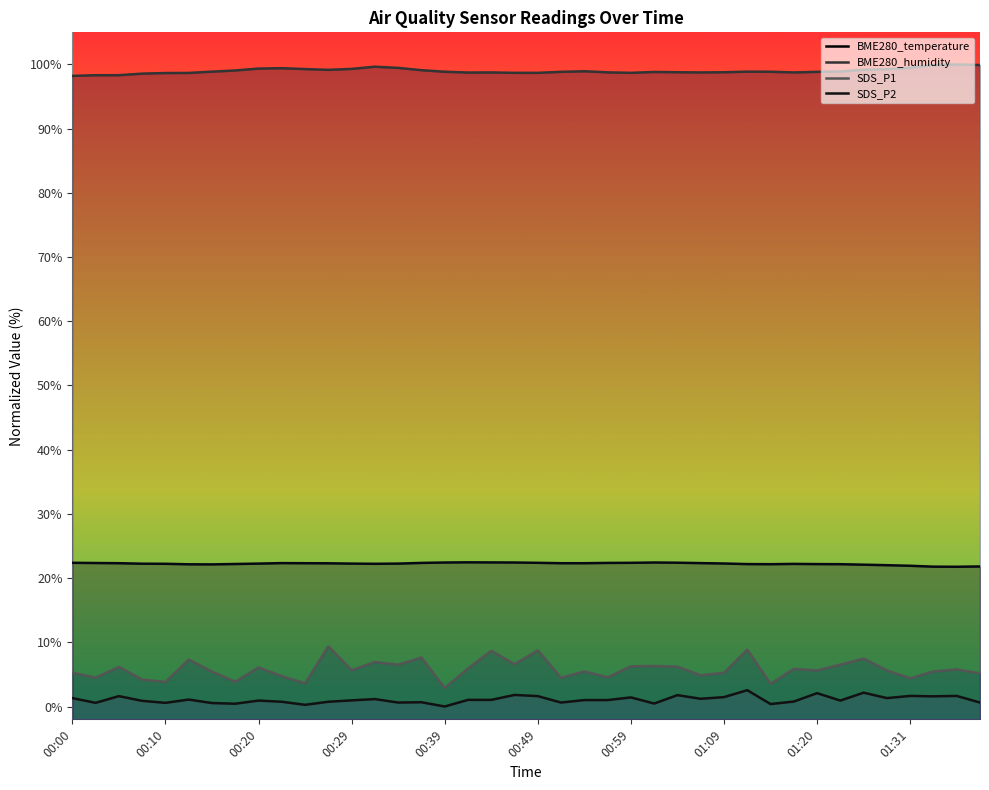

What is the difference between the maximum and minimum values in the BME280_humidity series?

1.8